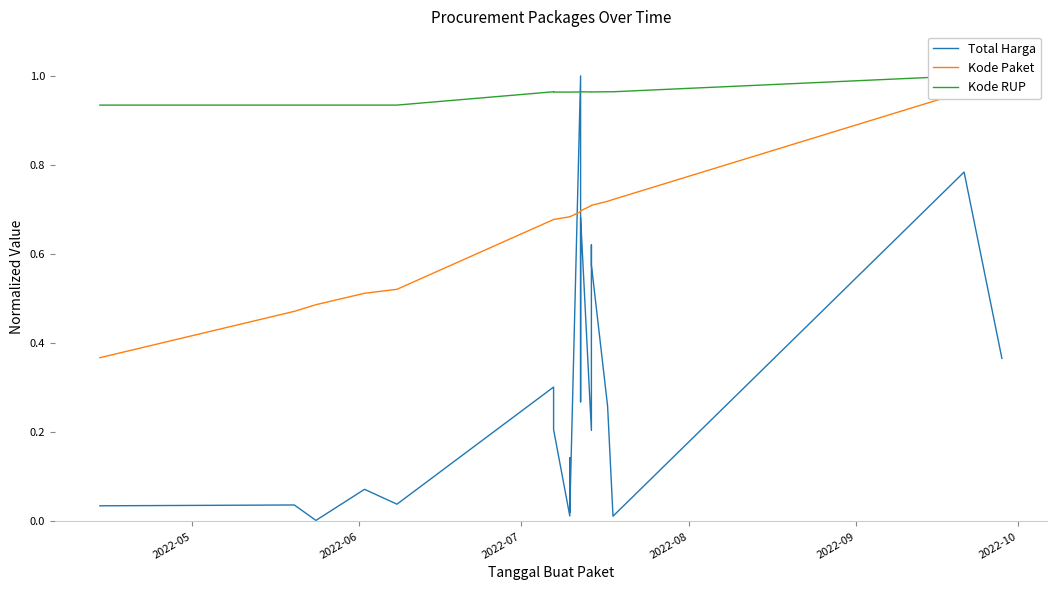

What is the value of the Kode RUP point at the 5th from the left?

0.9